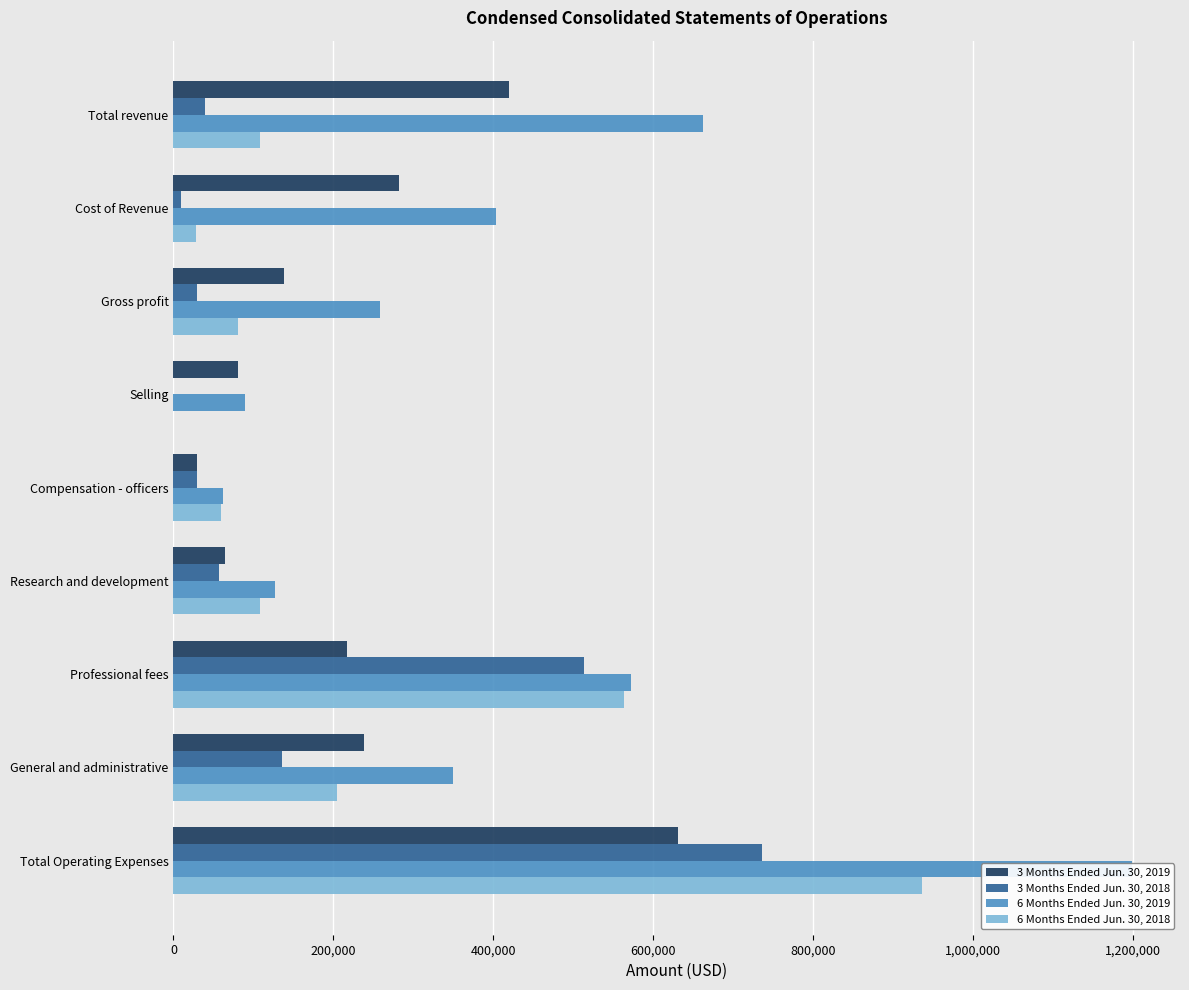

What is the value of the 6 Months Ended Jun. 30, 2018 bar at the 5th from the left?

60000